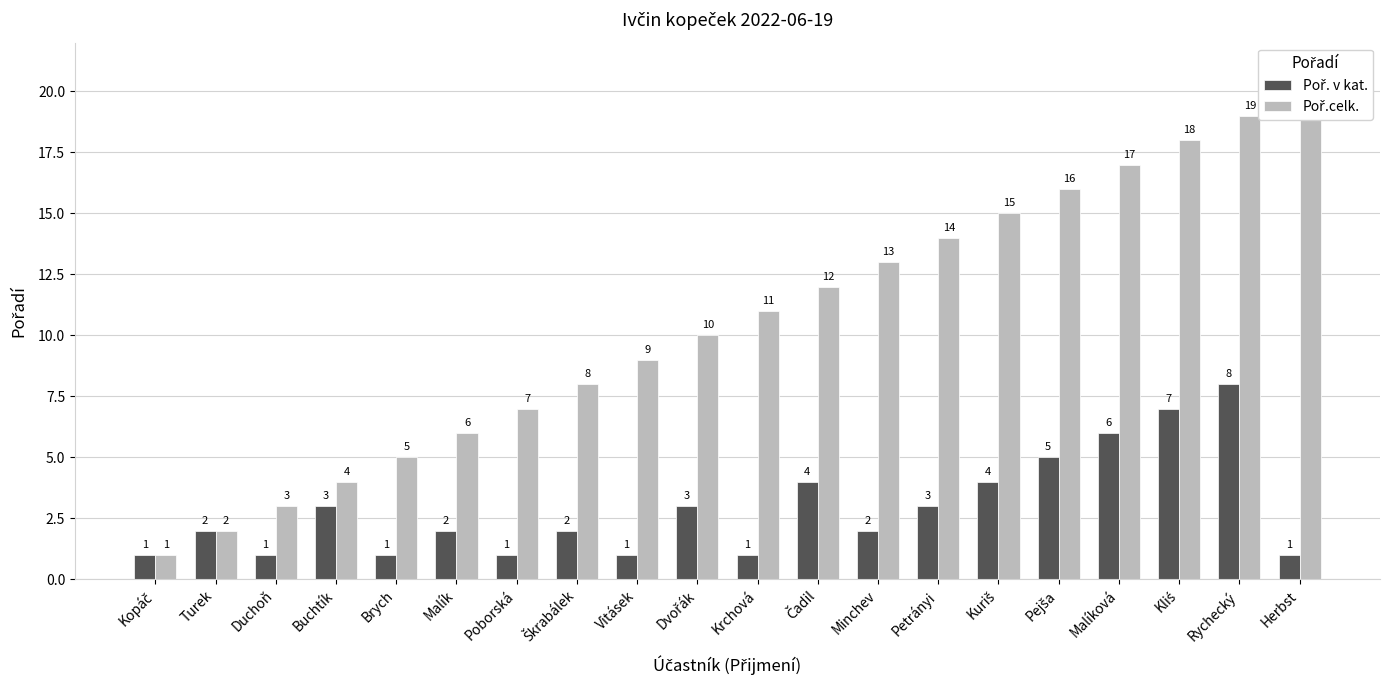

What value does the Poř.celk. series have at Vitásek?

9